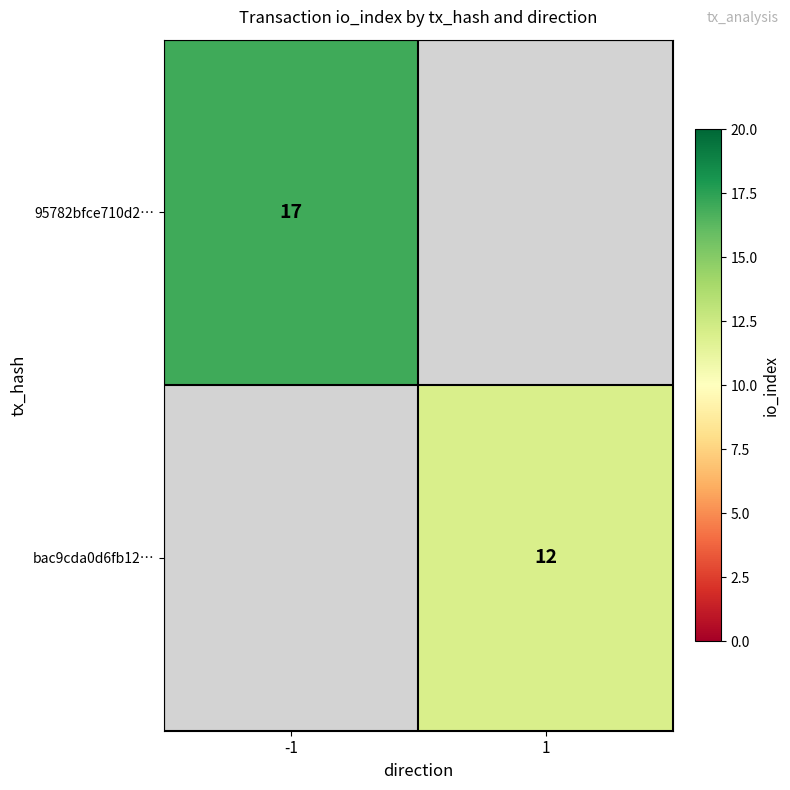

Is the value of bac9cda0d6fb12… at 1 greater than the value of 95782bfce710d2… at -1?

No